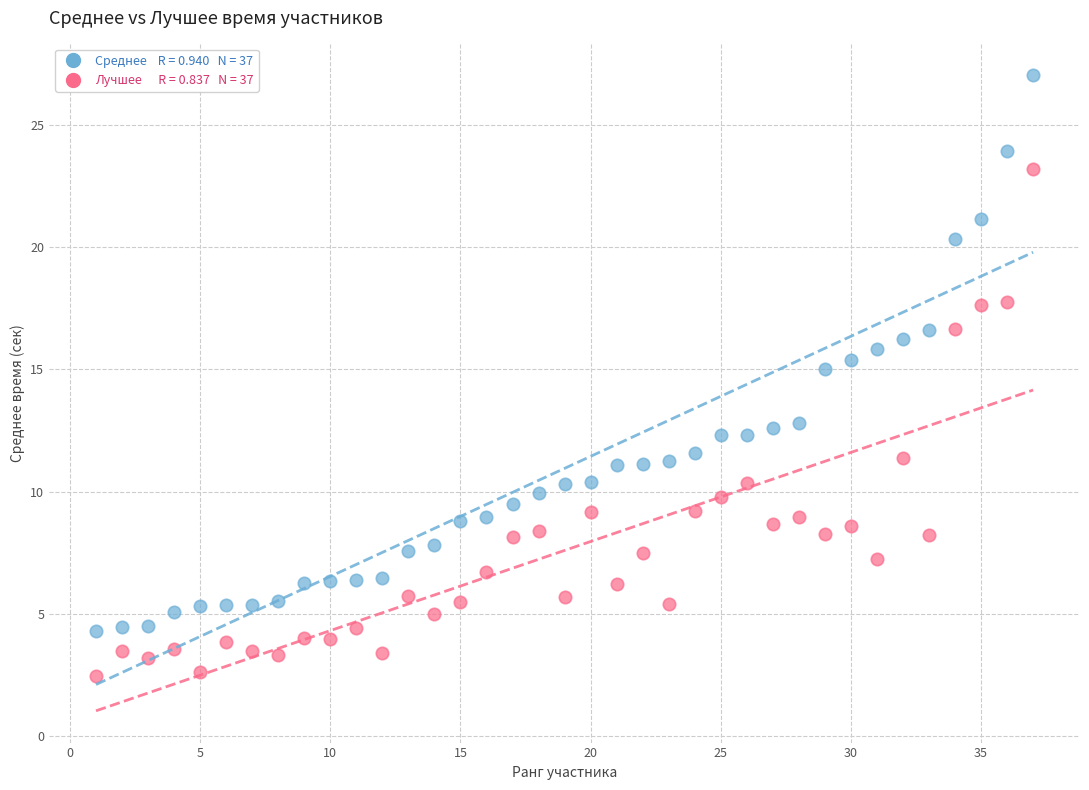

Across all data points, what is the range of Y values (max minus min)?

24.6